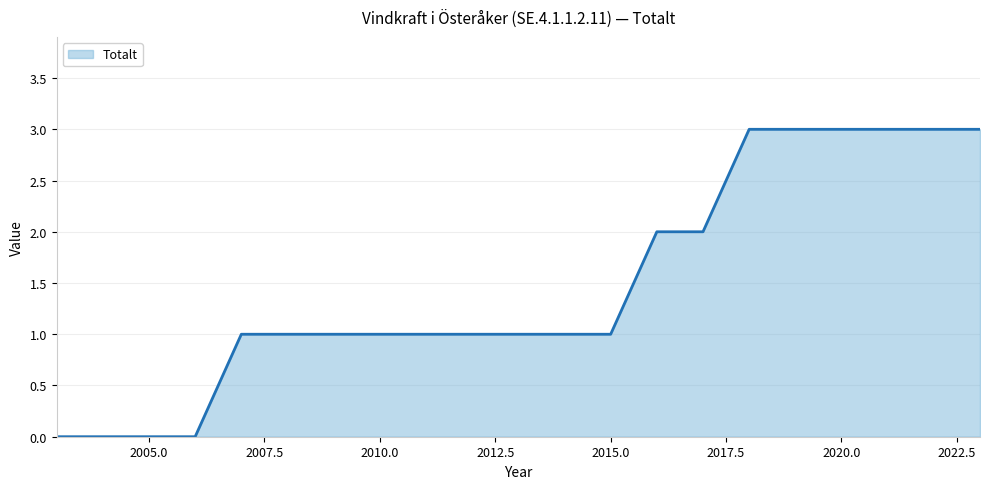

What is the difference between the maximum and minimum values?

3